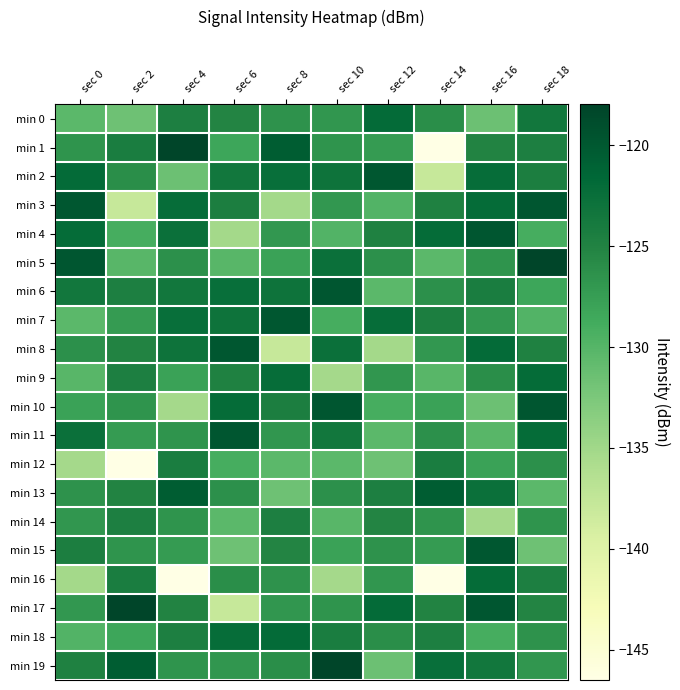

Between sec 6 and sec 14, which is larger?

sec 6